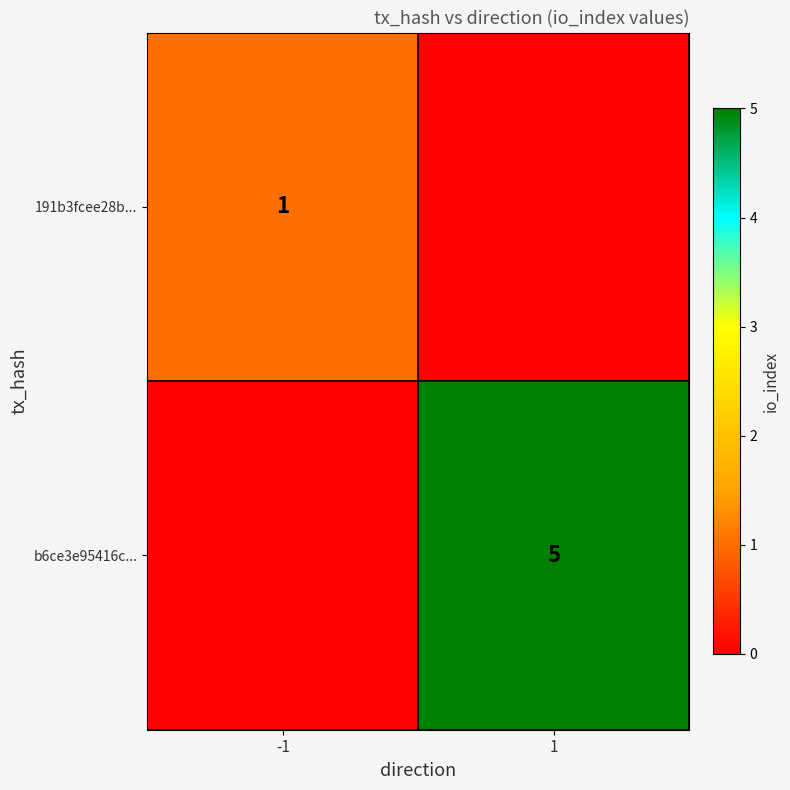

The value of b6ce3e95416c... at 1 is 7. True or false?

False